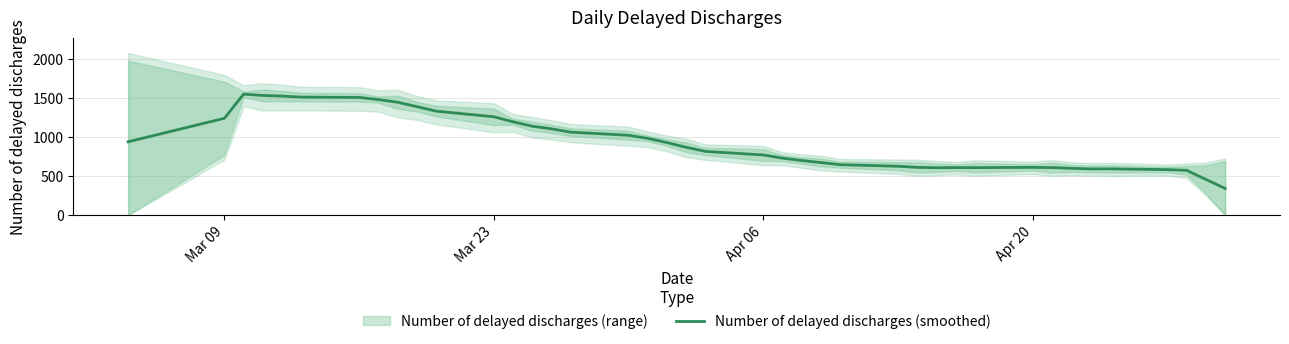

At which label does the data first exceed 868?

Mar 09